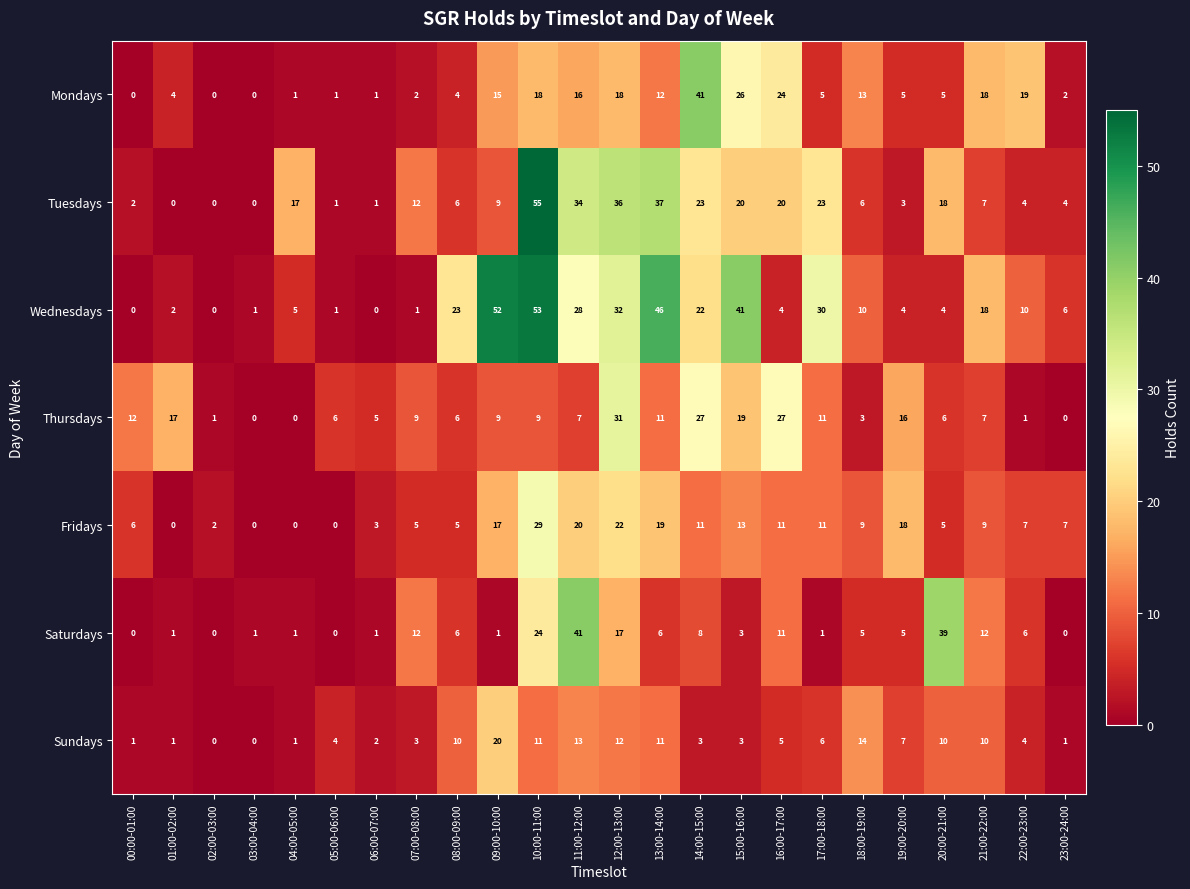

Which series changed the most between 04:00-05:00 and 23:00-24:00?

Tuesdays